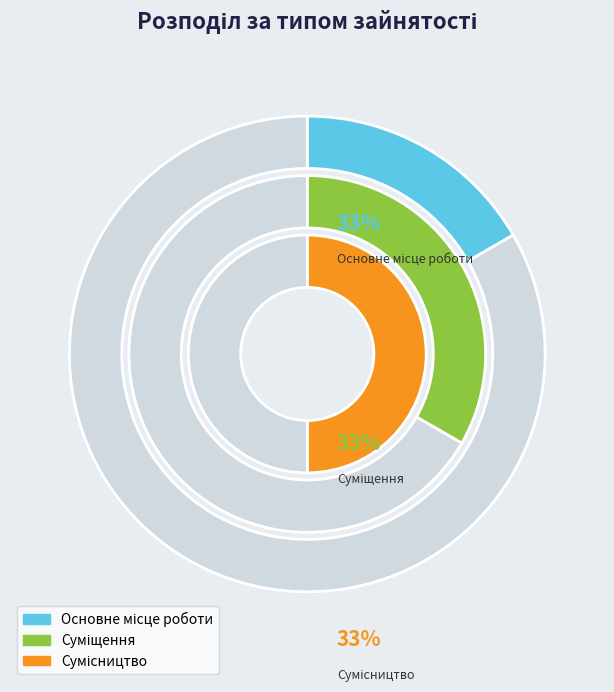

Combined, do Основне місце роботи and Суміщення account for over 50%?

No